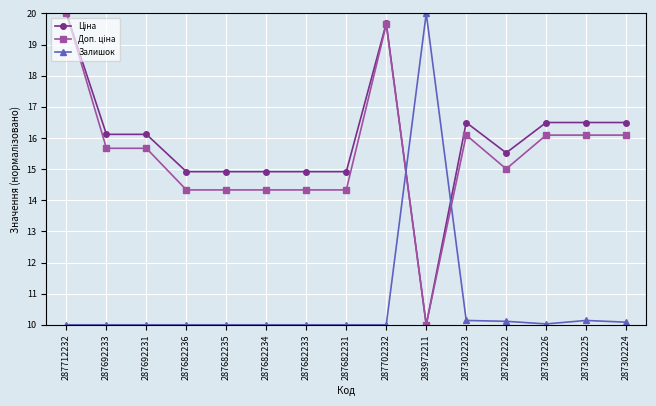

What is the spread (max minus min) of values at 287302226?

6.5